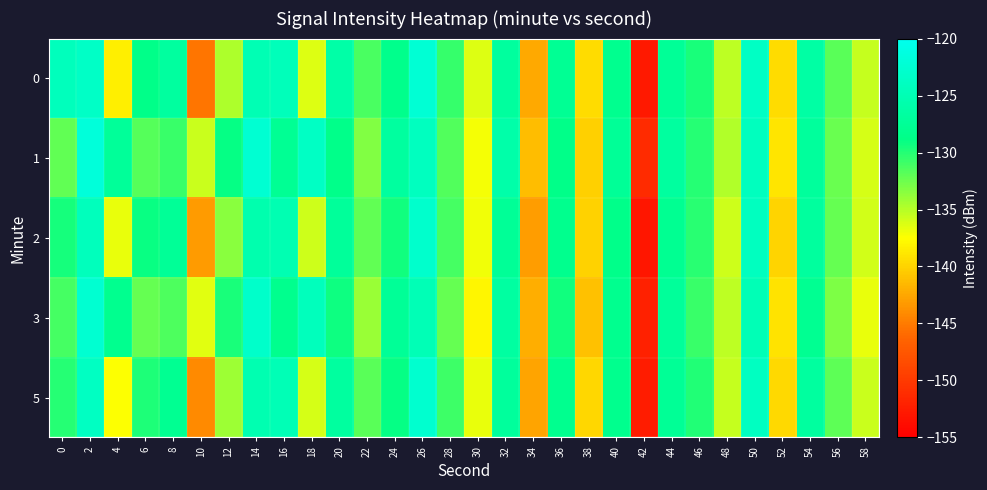

Reading left to right, list all the values displayed in this chart.

0: 0=-124.4	2=-123.5	4=-138.4	6=-128.7	8=-126.8	10=-145.3	12=-134.8	14=-125.0	16=-124.5	18=-136.4	20=-126.0	22=-131.3	24=-128.5	26=-122.3	28=-130.6	30=-136.4	32=-126.9	34=-142.3	36=-127.8	38=-139.5	40=-128.1	42=-152.8	44=-127.5	46=-129.7	48=-135.2	50=-123.6	52=-139.4	54=-126.4	56=-131.8	58=-135.5
1: 0=-132.1	2=-121.7	4=-127.3	6=-131.6	8=-130.7	10=-135.7	12=-128.9	14=-122.4	16=-127.7	18=-123.7	20=-128.5	22=-133.2	24=-126.8	26=-124.1	28=-131.5	30=-137.2	32=-125.9	34=-141.3	36=-128.7	38=-140.1	40=-127.5	42=-151.2	44=-126.8	46=-130.1	48=-134.8	50=-124.2	52=-138.9	54=-127.1	56=-132.4	58=-136.0
2: 0=-129.5	2=-124.3	4=-136.8	6=-129.1	8=-127.4	10=-143.2	12=-133.5	14=-125.6	16=-125.1	18=-135.8	20=-127.2	22=-132.1	24=-129.3	26=-123.0	28=-131.2	30=-137.0	32=-127.4	34=-143.0	36=-128.3	38=-140.0	40=-128.6	42=-153.0	44=-127.9	46=-130.2	48=-135.8	50=-124.1	52=-139.9	54=-126.9	56=-132.3	58=-135.9
3: 0=-131.2	2=-122.5	4=-128.1	6=-132.3	8=-131.4	10=-136.5	12=-129.6	14=-123.1	16=-128.3	18=-124.3	20=-129.2	22=-134.0	24=-127.5	26=-124.8	28=-132.2	30=-138.0	32=-126.6	34=-142.1	36=-129.4	38=-141.0	40=-128.2	42=-152.0	44=-127.2	46=-130.8	48=-135.2	50=-124.8	52=-139.1	54=-127.8	56=-133.0	58=-136.7
5: 0=-130.1	2=-123.8	4=-137.5	6=-129.8	8=-127.9	10=-144.1	12=-134.2	14=-125.2	16=-124.8	18=-136.0	20=-126.8	22=-131.8	24=-129.0	26=-122.7	28=-130.9	30=-136.8	32=-127.0	34=-142.6	36=-128.1	38=-139.8	40=-128.3	42=-152.5	44=-127.6	46=-129.9	48=-135.5	50=-123.9	52=-139.6	54=-126.7	56=-132.0	58=-135.7